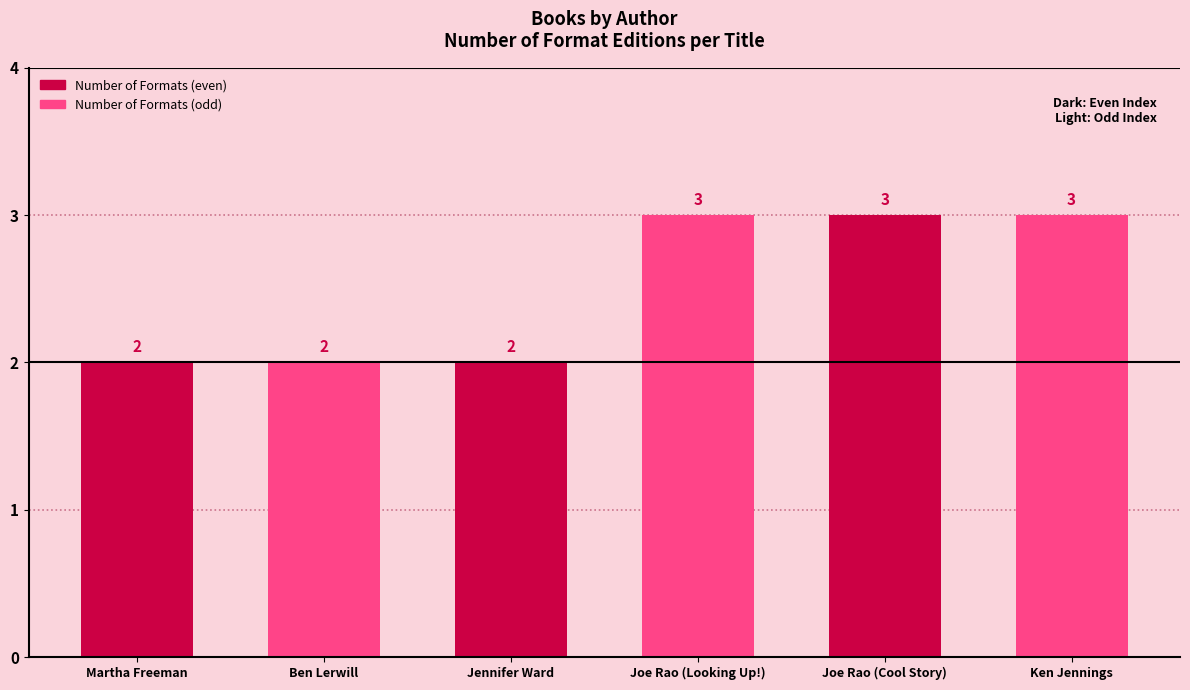

What is the label of the 6th bar from the left?

Ken Jennings